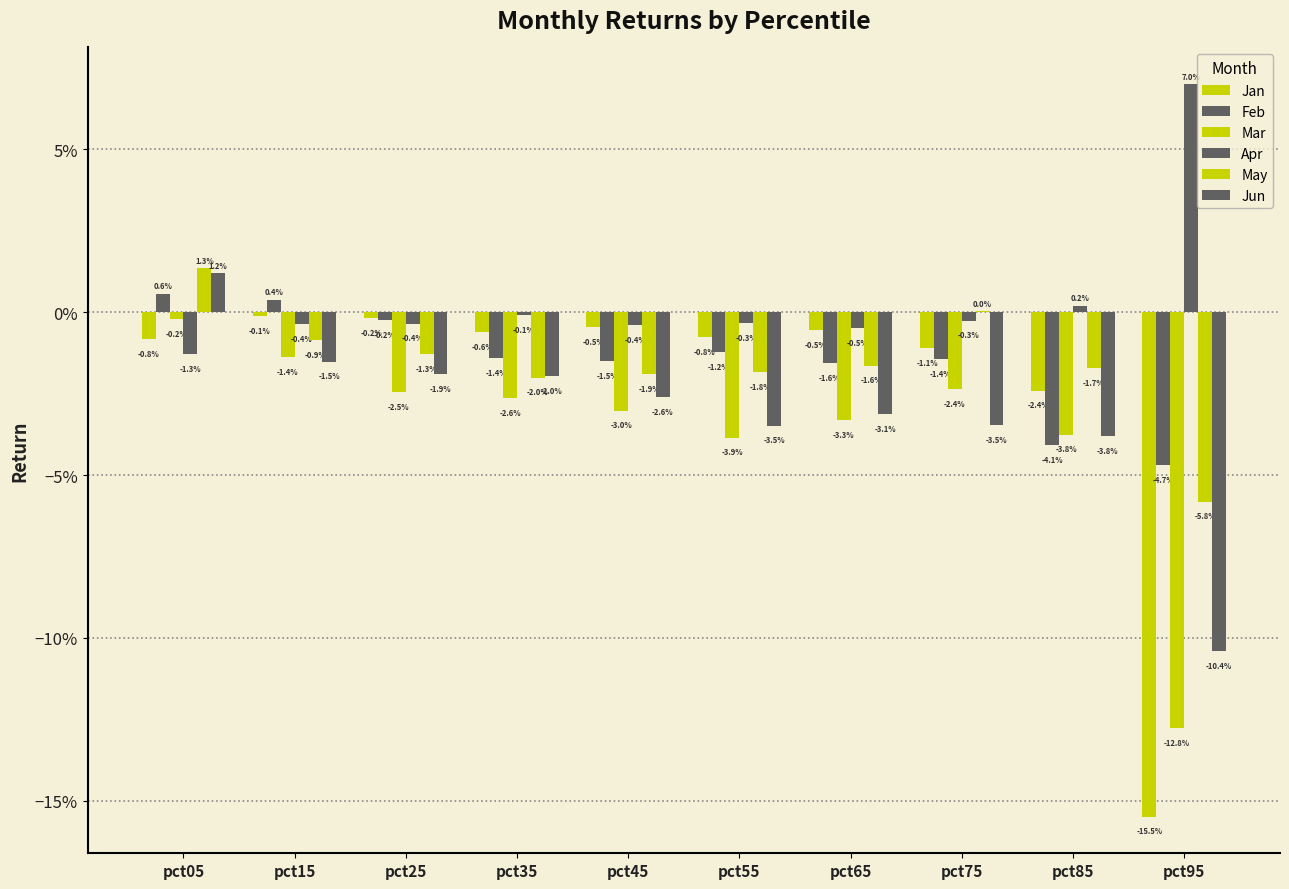

Does the chart contain stacked bars?

No